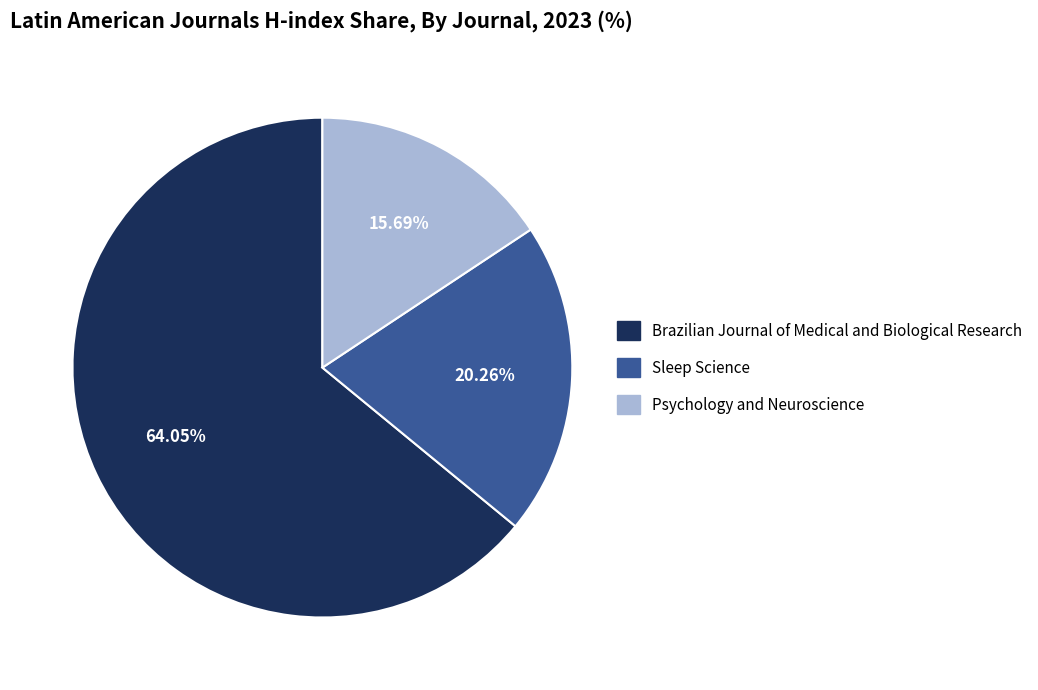

What percentage is the Sleep Science slice, to the nearest percent?

20%